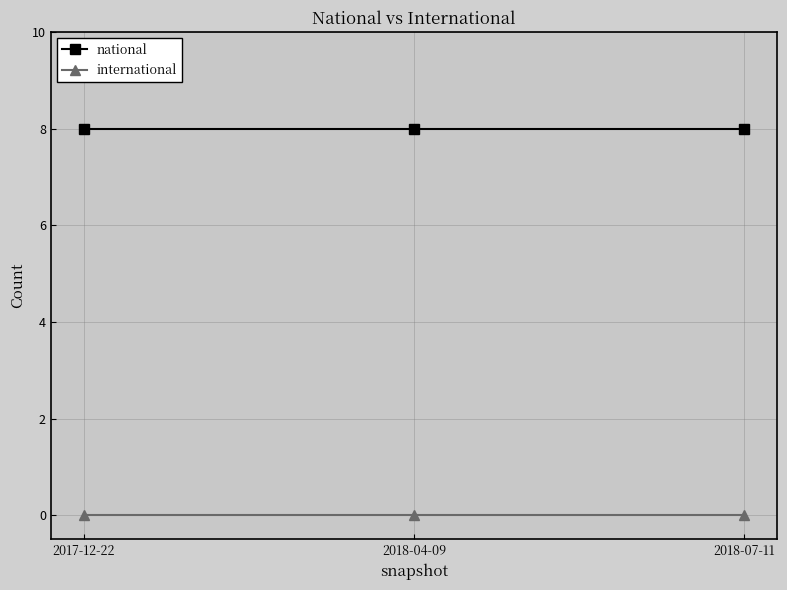

At 2017-12-22, list the series in order from smallest to largest.

international, national